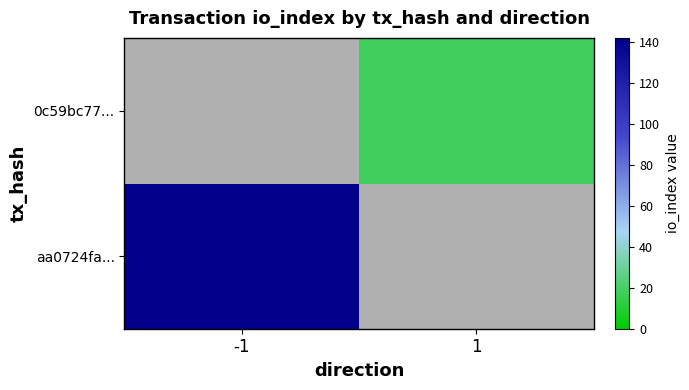

What is the greatest value displayed?

142.0